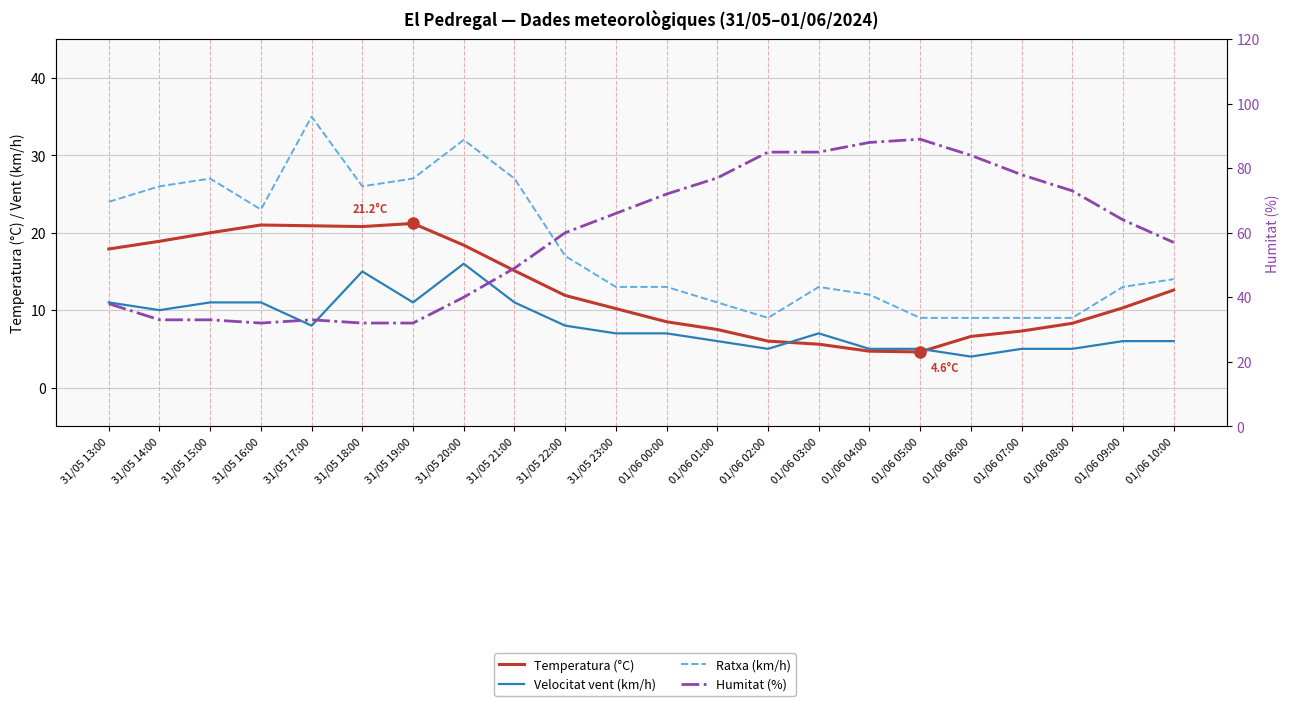

How many distinct data groups are displayed?

4